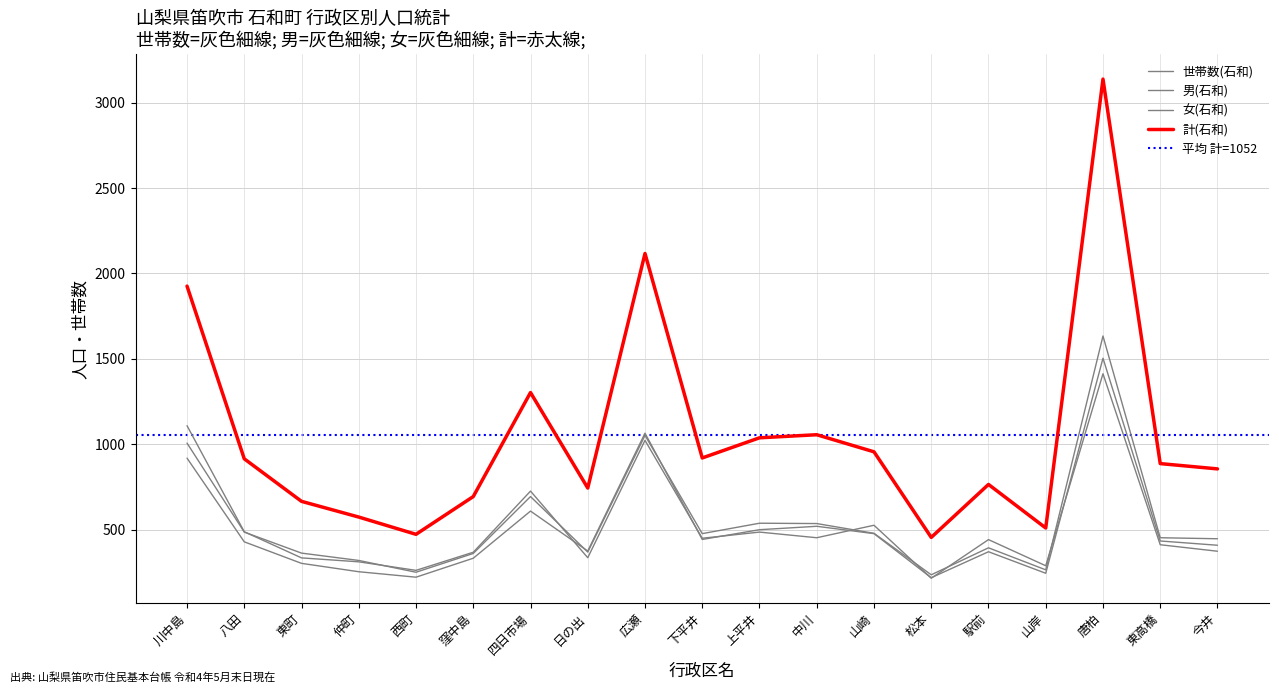

What are all the series names shown in the legend?

世帯数(石和), 男(石和), 女(石和), 計(石和)